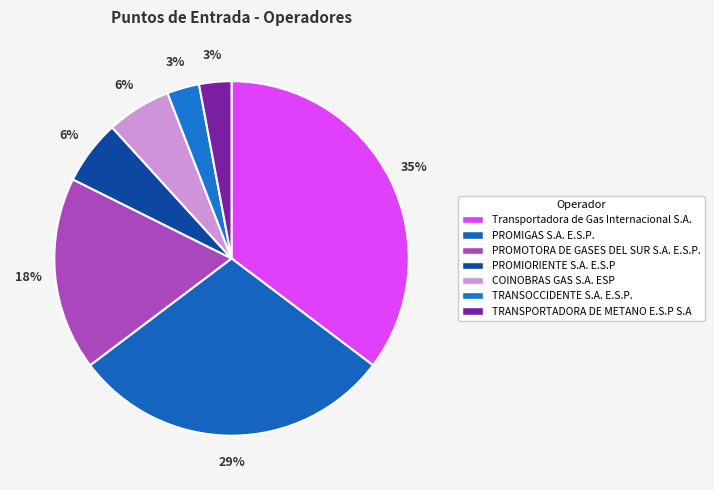

To the nearest percent, what is the average slice percentage?

14%